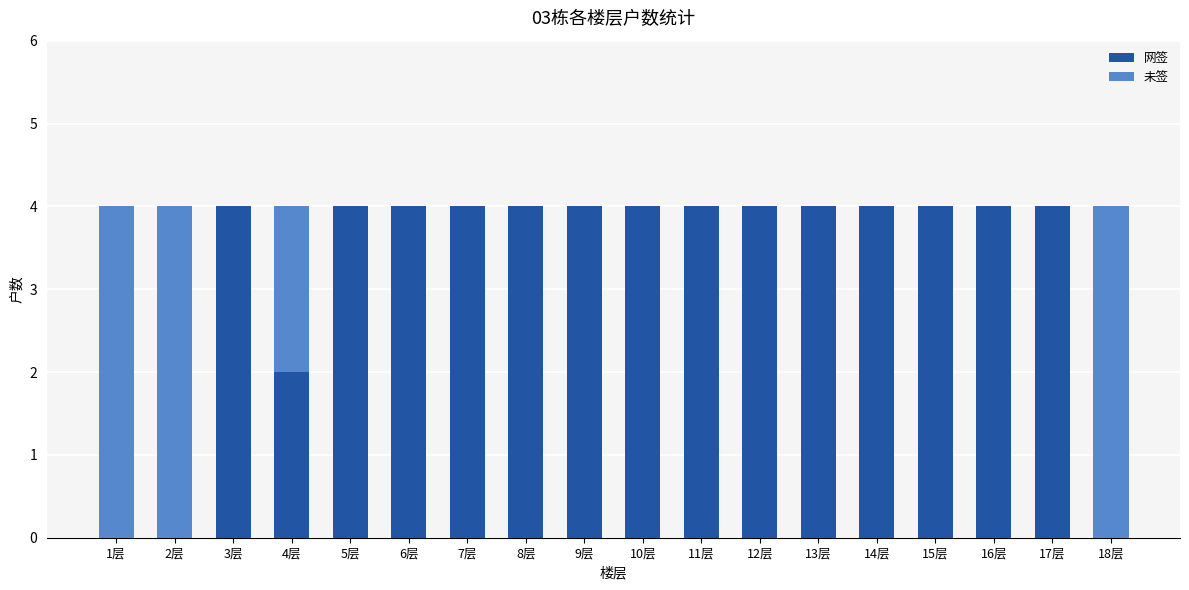

What are all the series names shown in the legend?

网签, 未签